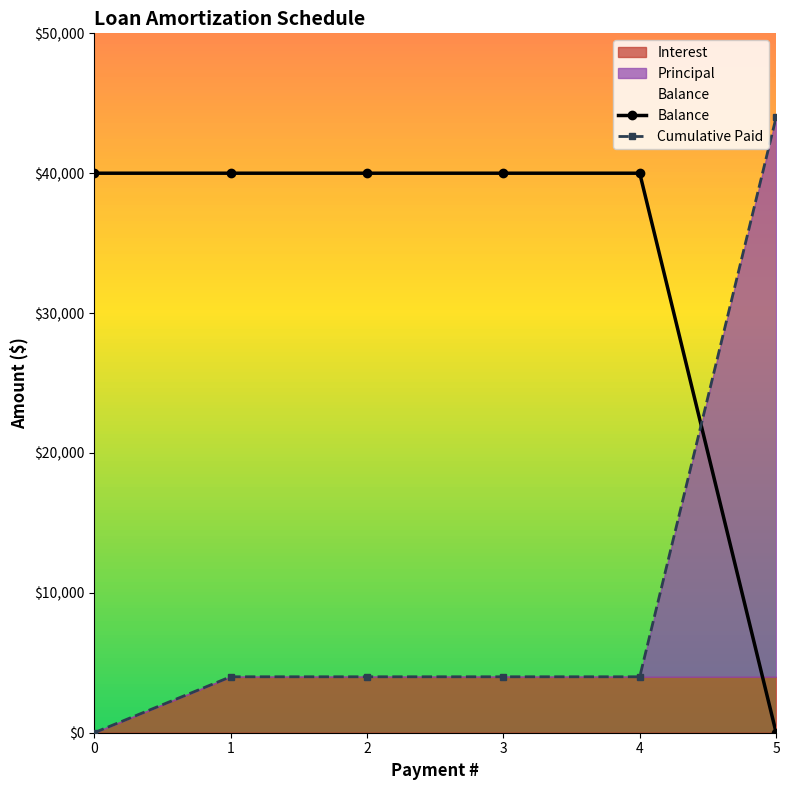

After their last crossing, which series has the higher values: Balance or Principal?

Principal